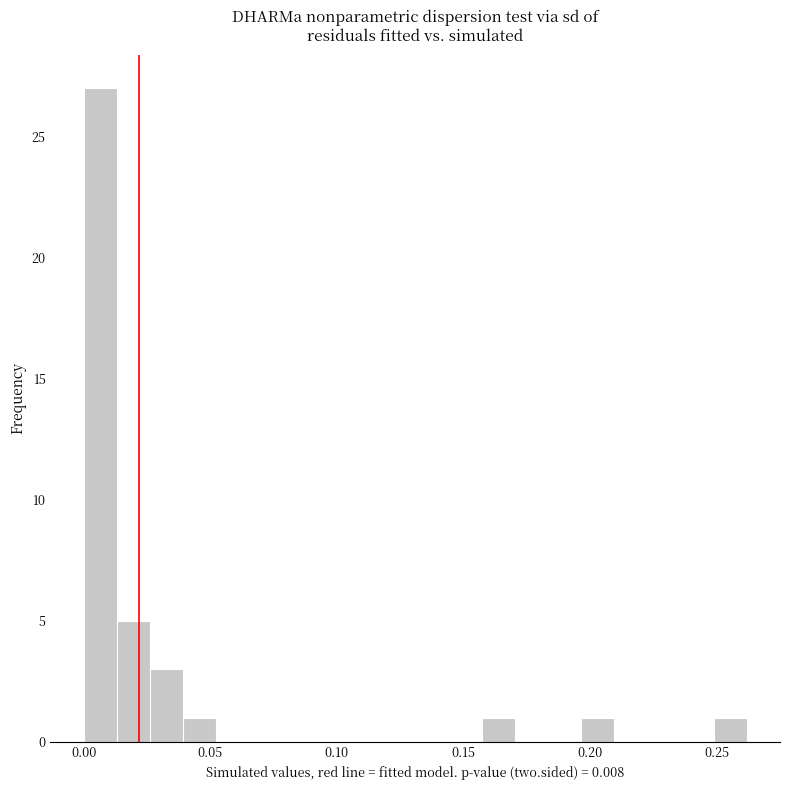

Read against the x-axis, roughly where is the centre of the tallest bar?

0.005